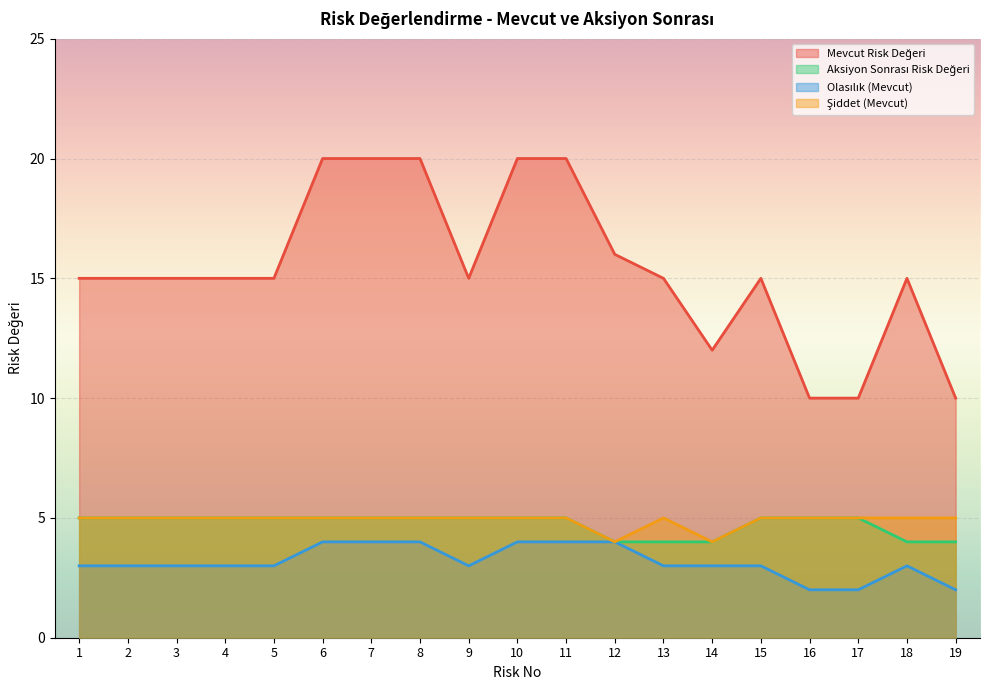

What is the value of the Şiddet (Mevcut) point at the 18th from the left?

5